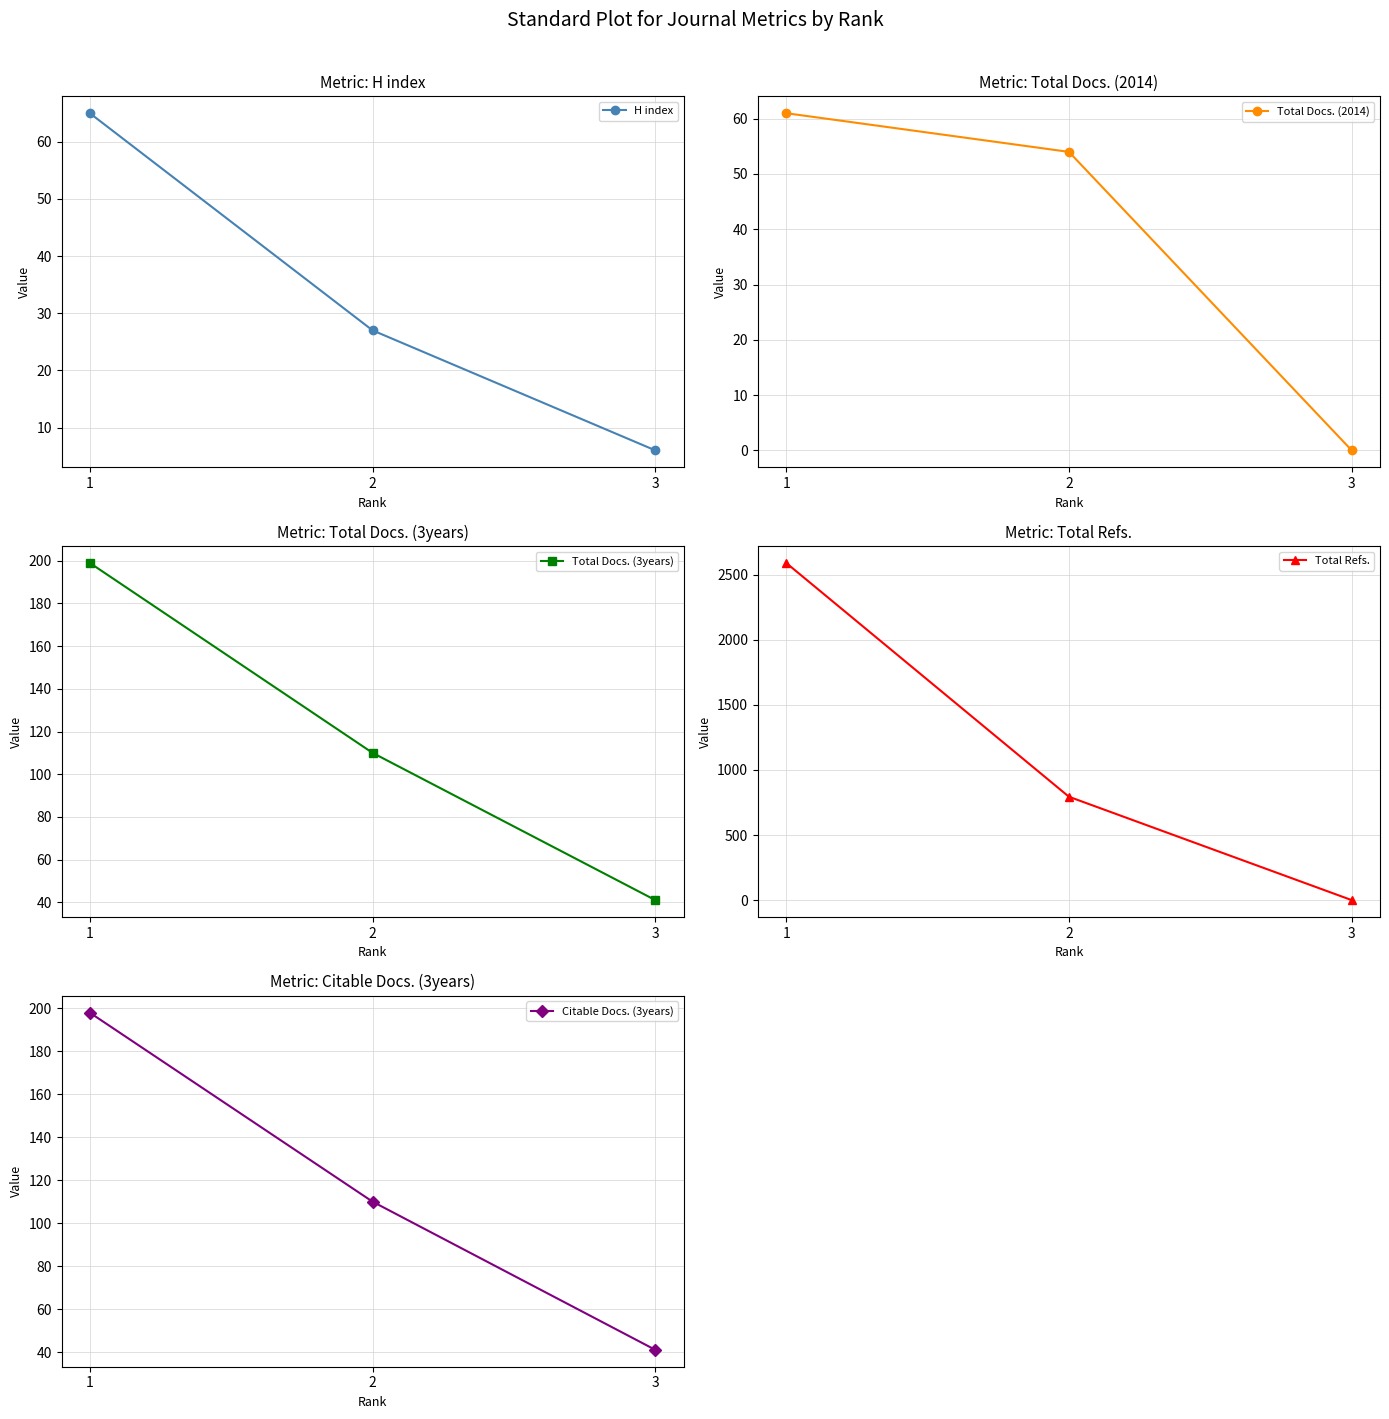

How many positive values does the Total Docs. (2014) series have?

2